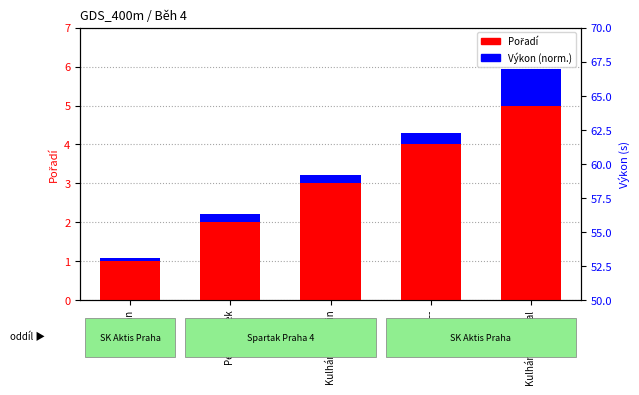

At which label is Výkon (norm.) closest to 0?

Lebl Jan